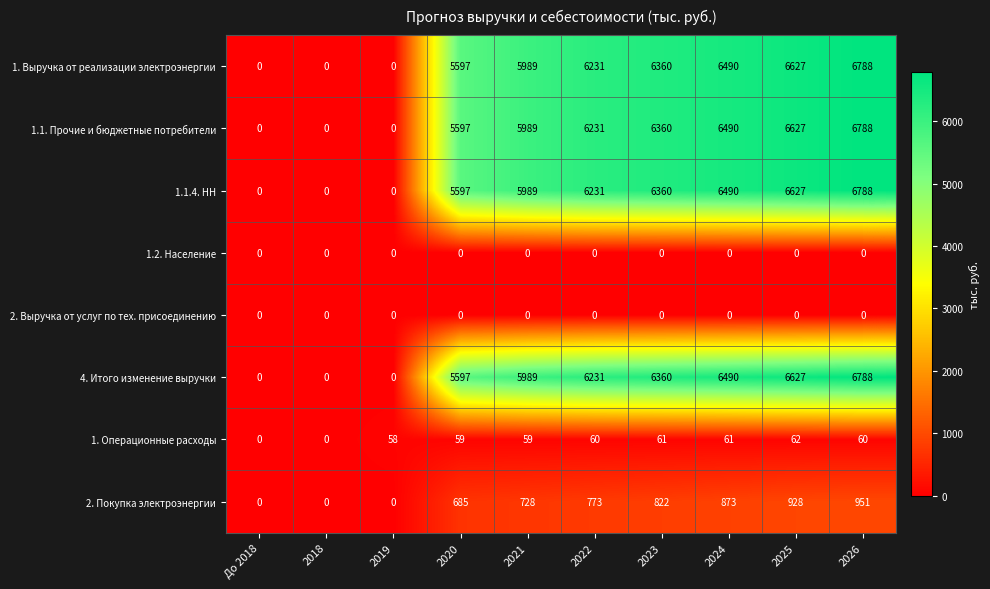

What is the difference between the 1.1.4. НН values at 2020 and 2025?

1030